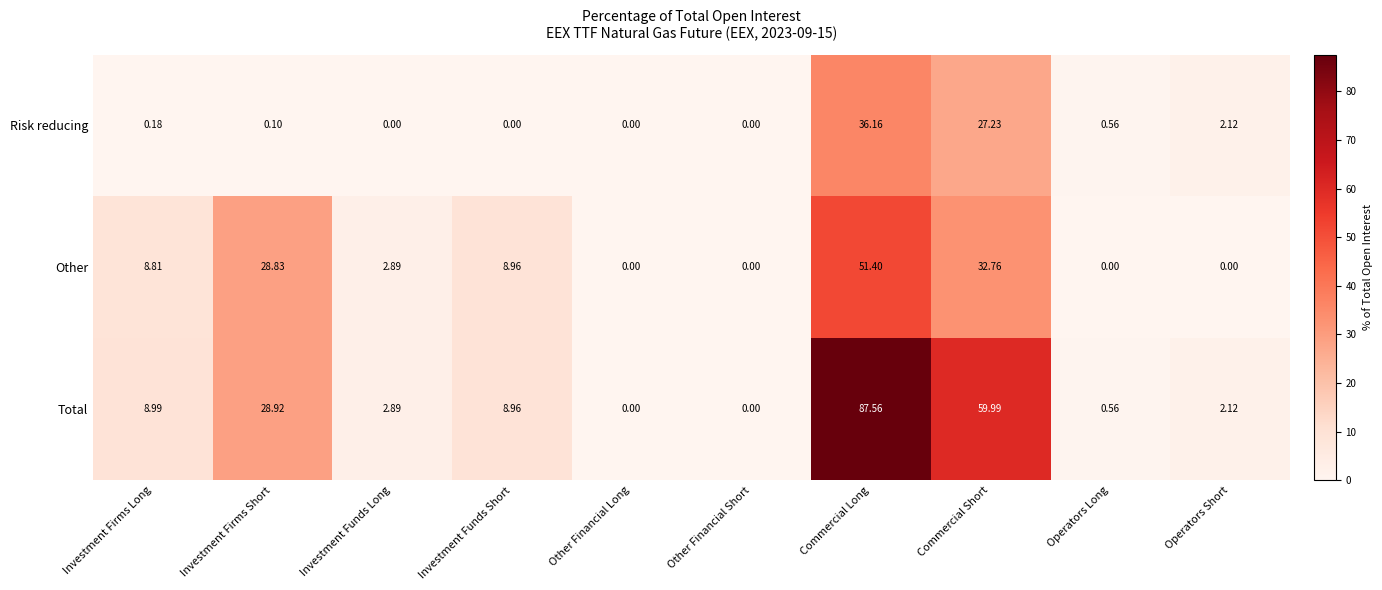

Which category has the highest value in the Other series?

Commercial Long